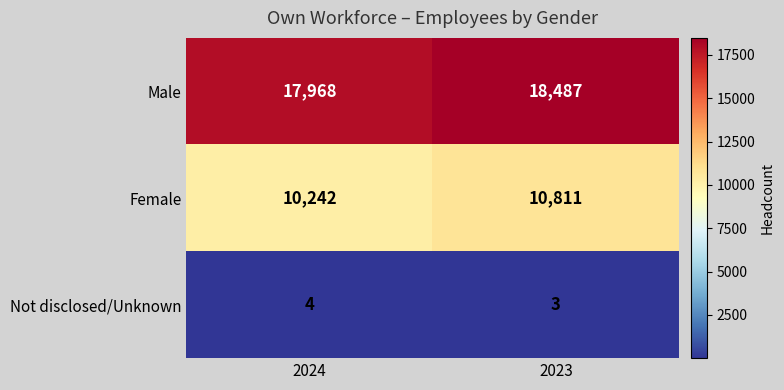

The value of Female at 2024 is 17845. True or false?

False